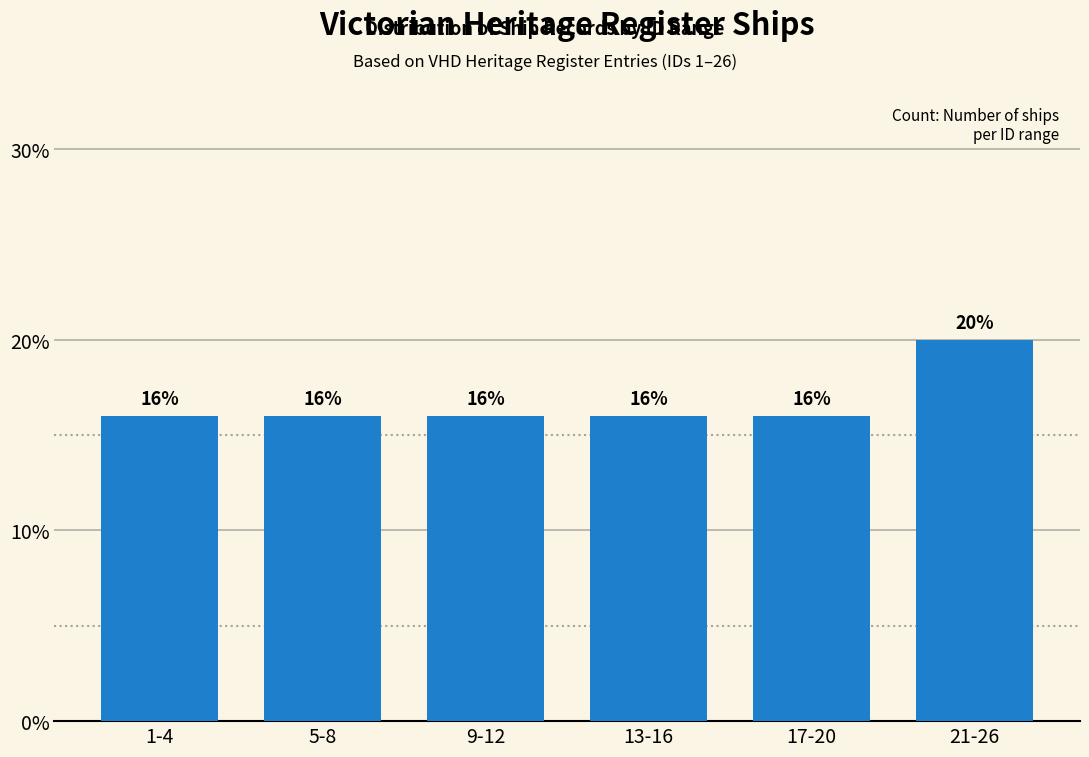

Reading right to left, transcribe all the data shown in this chart.

20	16	16	16	16	16